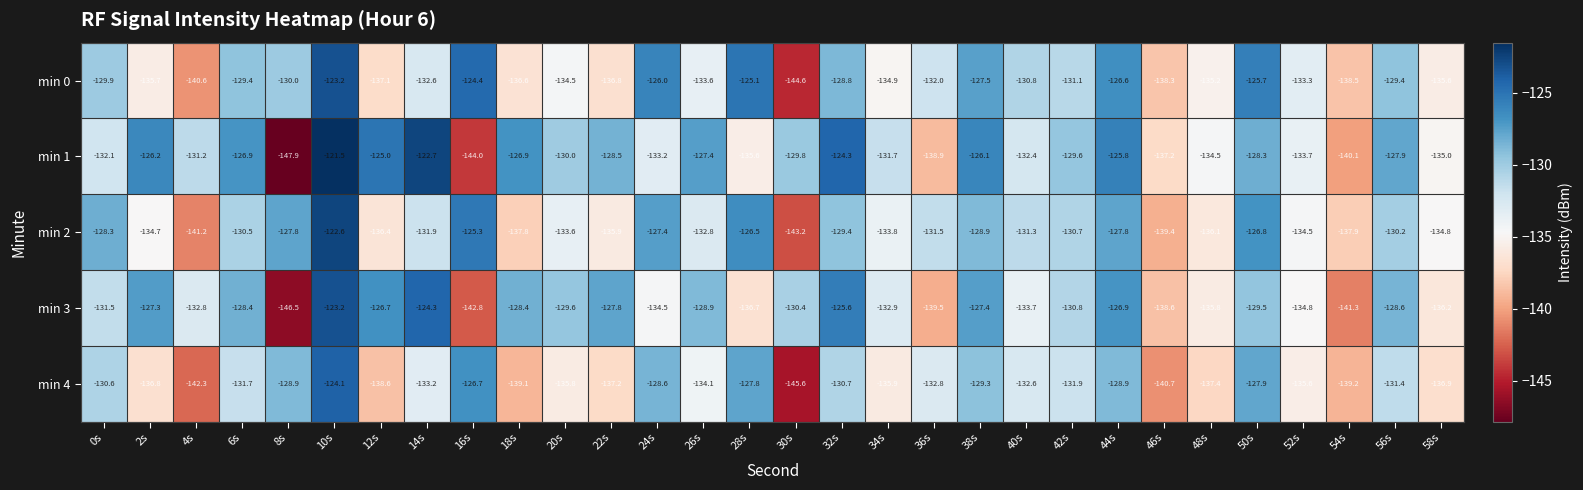

The value of min 3 at 16s is -57.9. True or false?

False